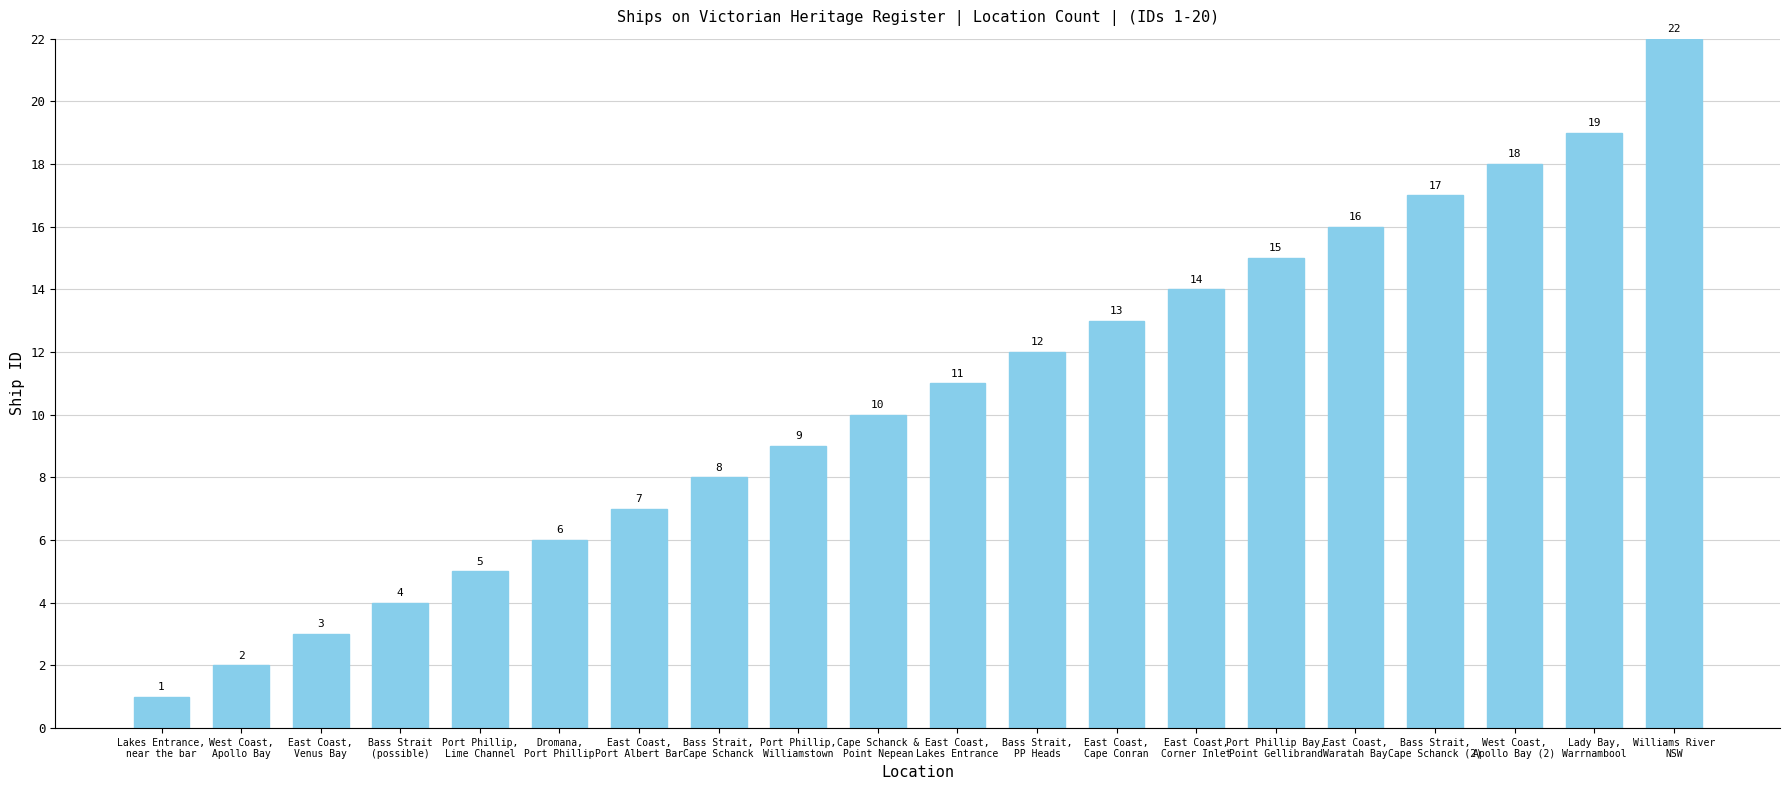

What is the label of the 8th bar from the left?

Bass Strait,
Cape Schanck